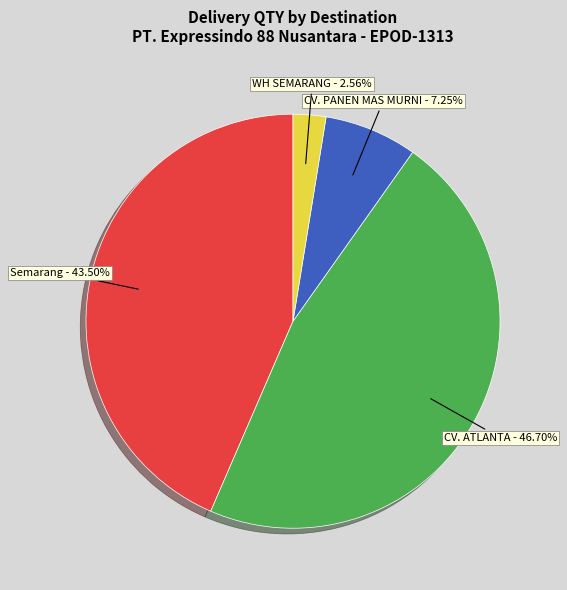

Between CV. ATLANTA and CV. PANEN MAS MURNI, which is larger?

CV. ATLANTA